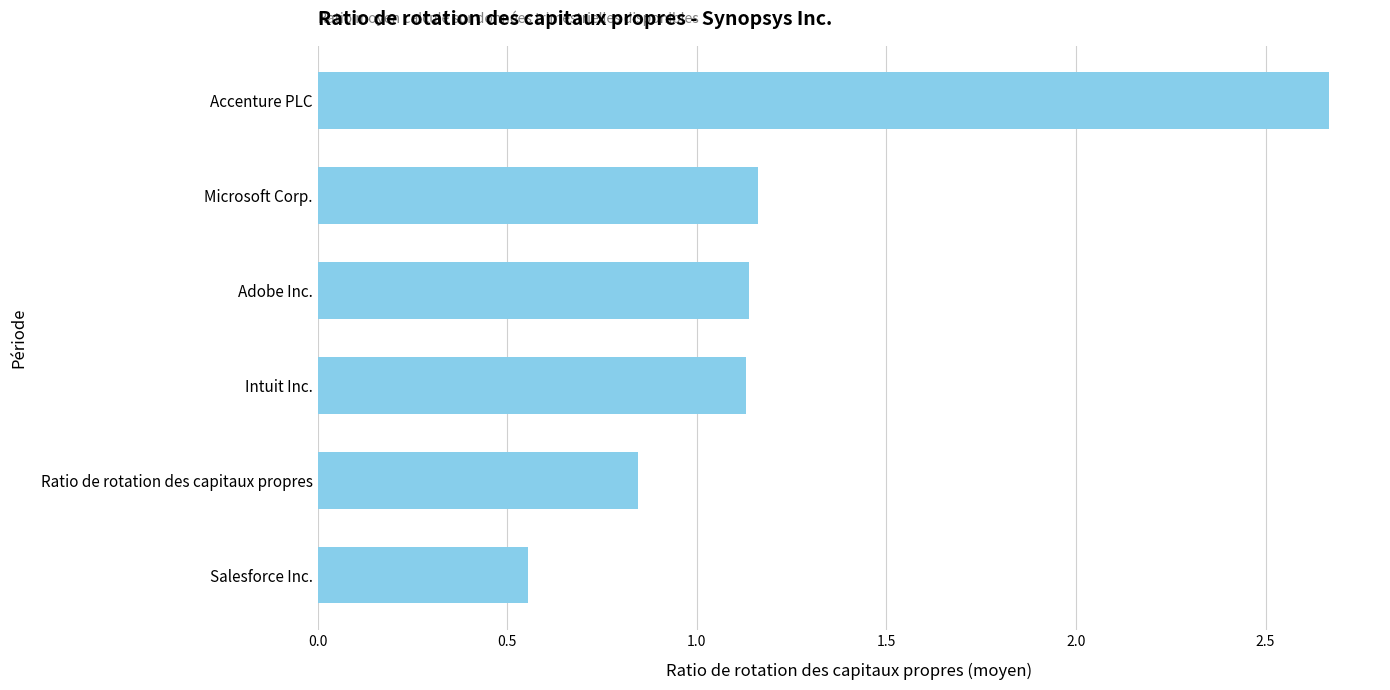

What is the difference between the maximum and minimum values?

2.1